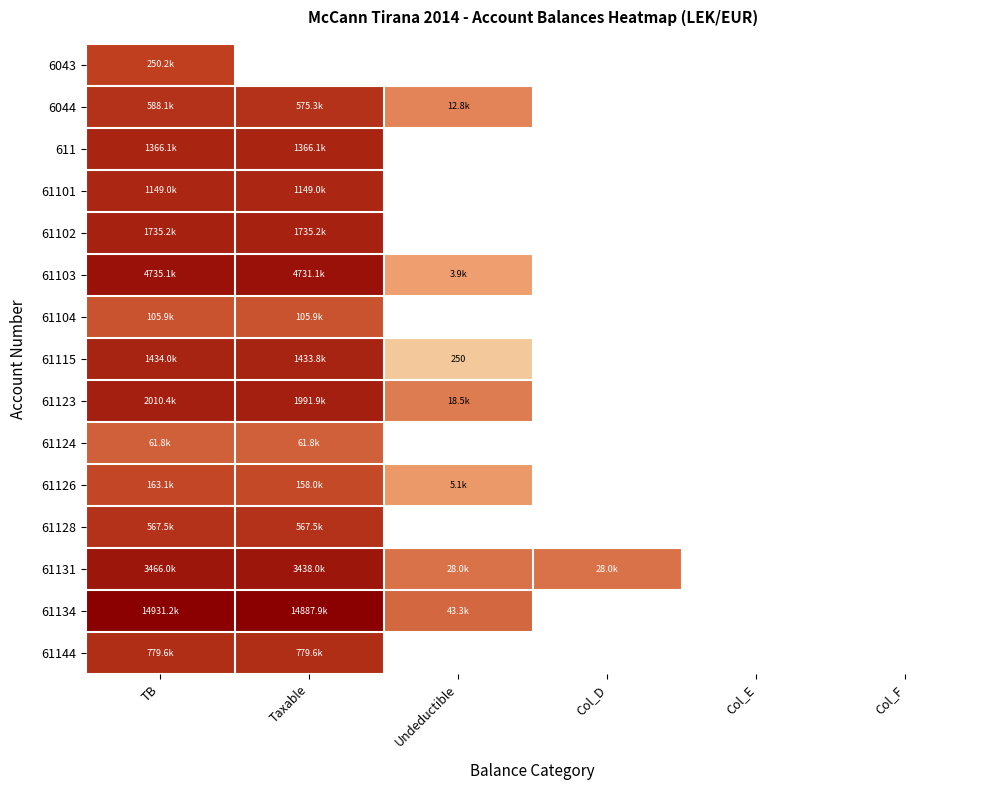

The 61131 series shows 15.1 at Taxable. True or false?

True